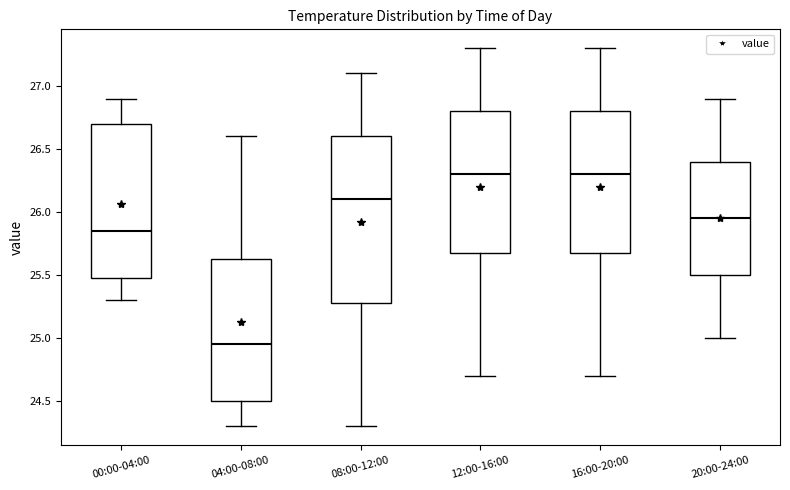

Reading left to right, transcribe this box plot: for each box, give where its median line is, the range the box spans, and where its two whiskers end, as read against the y-axis. The values are not printed on the chart, so give them approximately, as read against the axis.

00:00-04:00: median 25.85, box 25.50 to 26.70, whiskers 25.30 to 26.90
04:00-08:00: median 24.95, box 24.50 to 25.65, whiskers 24.30 to 26.60
08:00-12:00: median 26.10, box 25.30 to 26.60, whiskers 24.30 to 27.10
12:00-16:00: median 26.30, box 25.70 to 26.80, whiskers 24.70 to 27.30
16:00-20:00: median 26.30, box 25.70 to 26.80, whiskers 24.70 to 27.30
20:00-24:00: median 25.95, box 25.50 to 26.40, whiskers 25.00 to 26.90